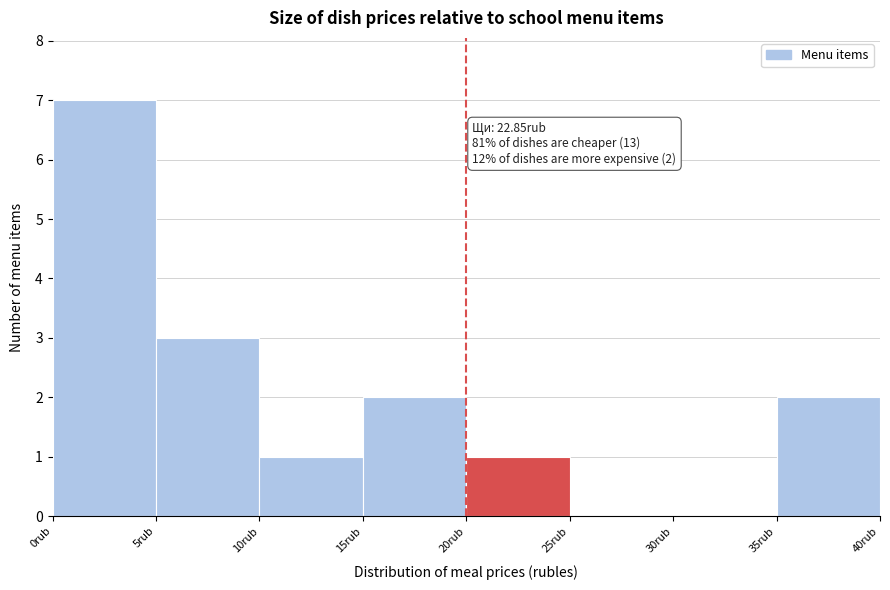

Which range on the x-axis has the tallest bar?

0 to 5